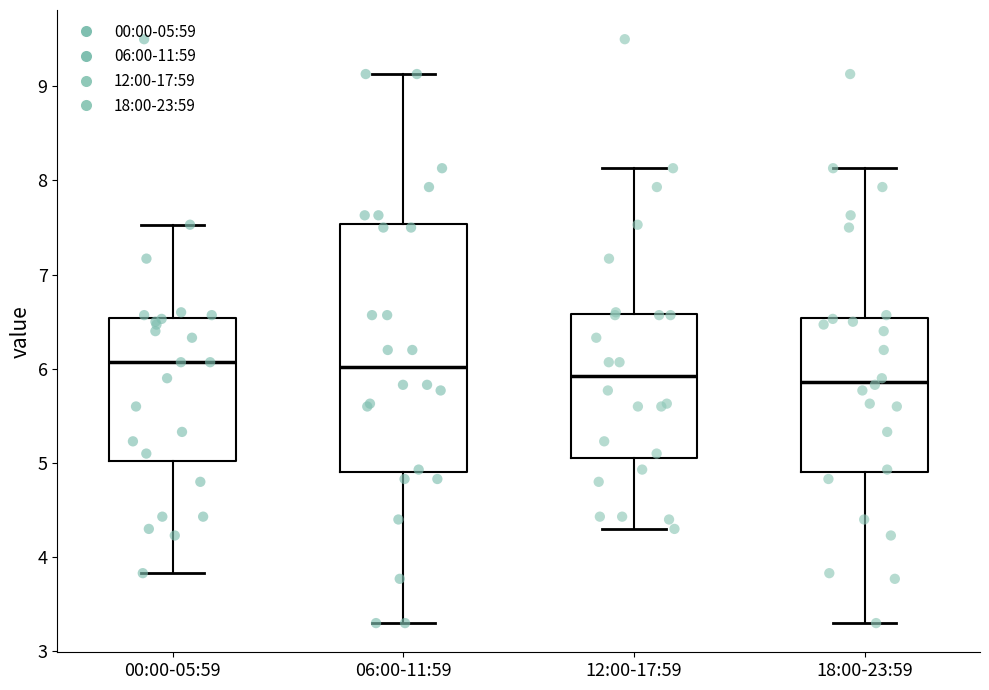

Reading left to right, read every box against the y-axis: the position of its median line, the range the box covers, and the ends of its whiskers. The values are not printed on the chart, so give them approximately, as read against the axis.

00:00-05:59: median 6.1, box 5.0 to 6.5, whiskers 3.8 to 7.5
06:00-11:59: median 6.0, box 4.9 to 7.5, whiskers 3.3 to 9.1
12:00-17:59: median 5.9, box 5.1 to 6.6, whiskers 4.3 to 8.1
18:00-23:59: median 5.9, box 4.9 to 6.5, whiskers 3.3 to 8.1